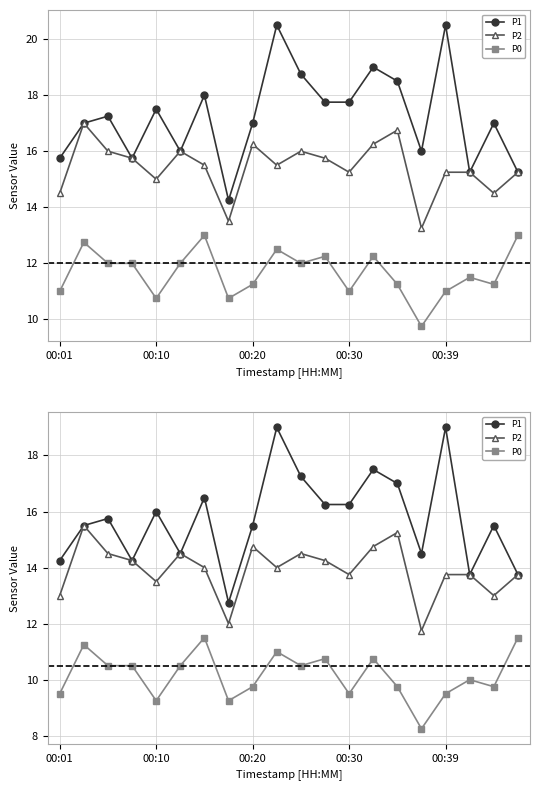

How many lines are shown in the chart?

3